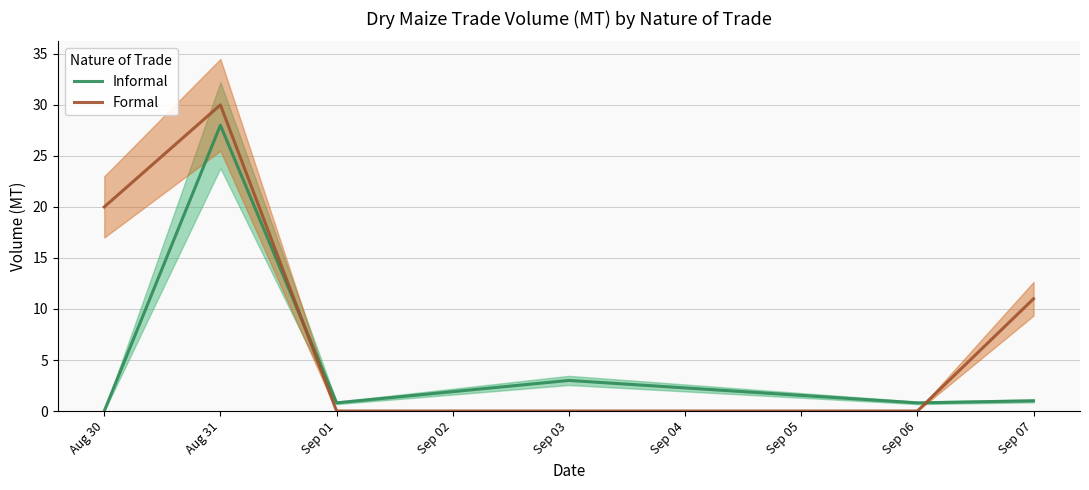

How many distinct data groups are displayed?

2